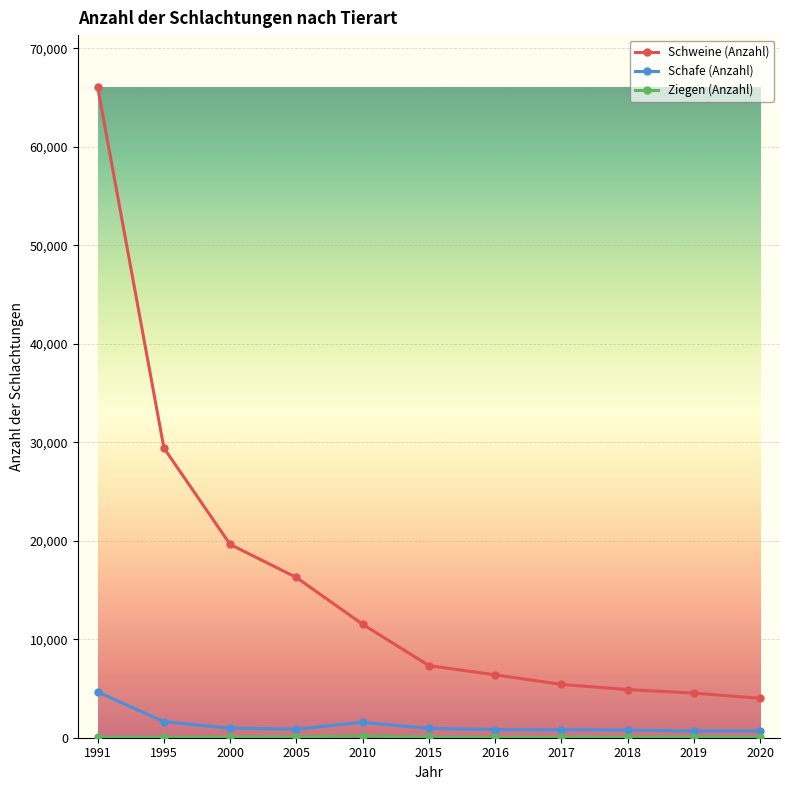

In Schafe (Anzahl), how many points are lower than both neighbors (excluding endpoints)?

2